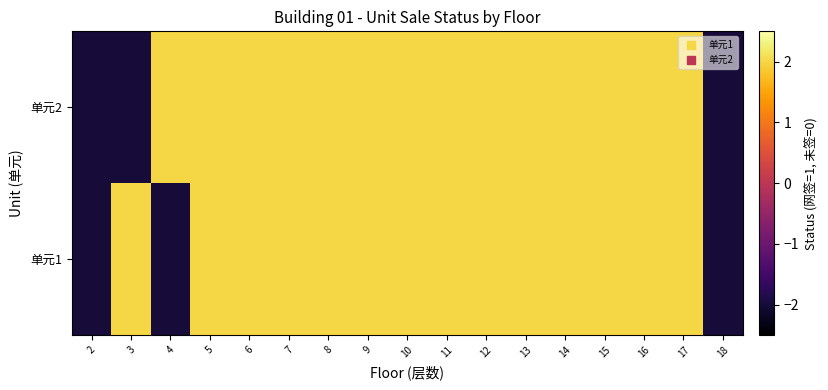

Rank the series at 2 from highest to lowest value.

单元2, 单元1